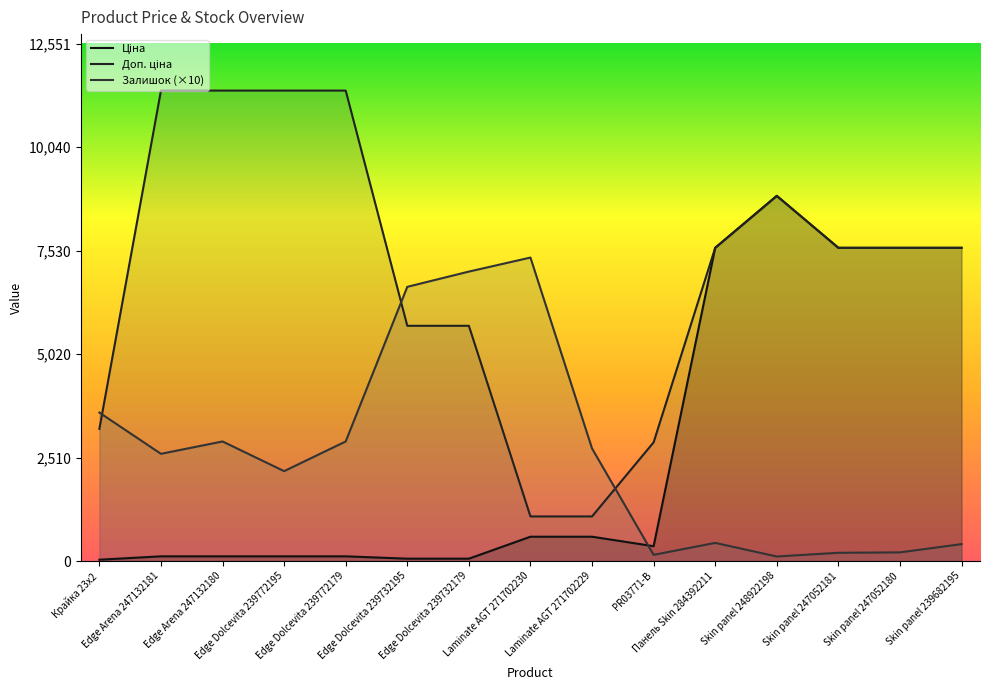

Between Крайка 23x2 and Edge Arena 247132180, which series saw the biggest shift?

Доп. ціна